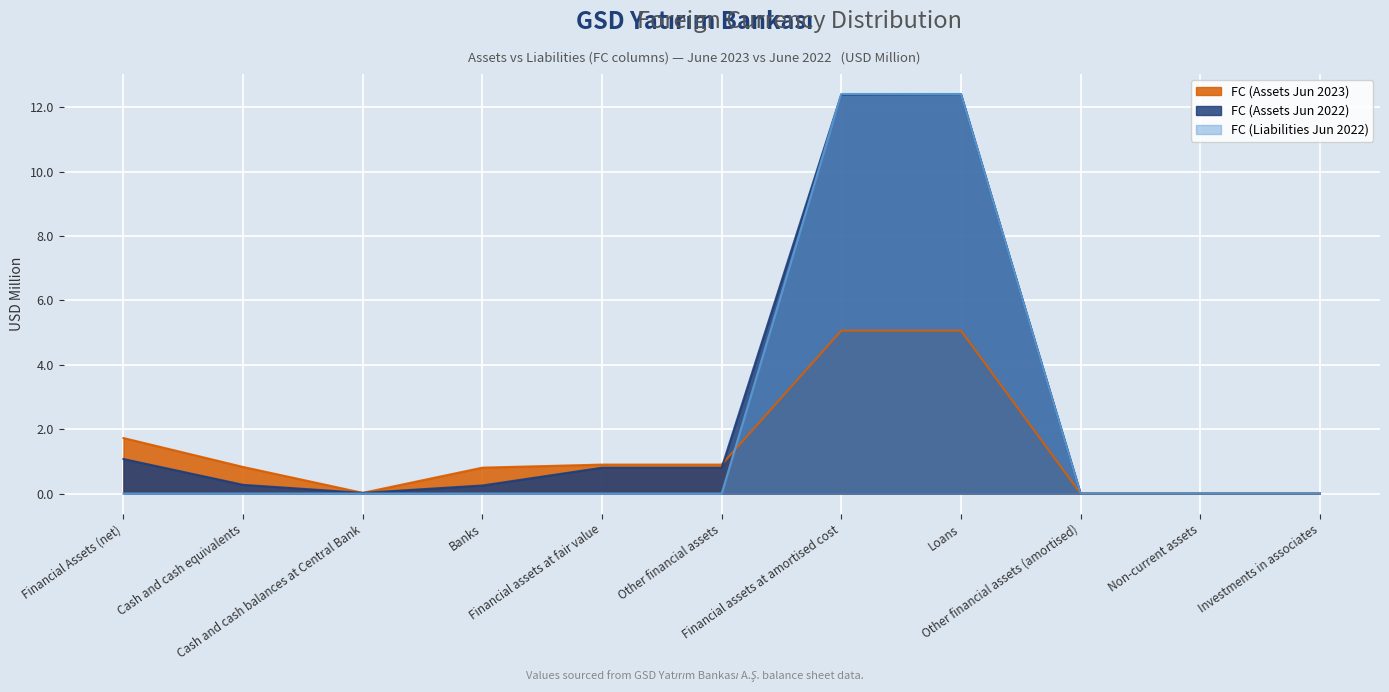

How many intersections are there between FC (Liabilities Jun 2022) and FC (Assets Jun 2022)?

1